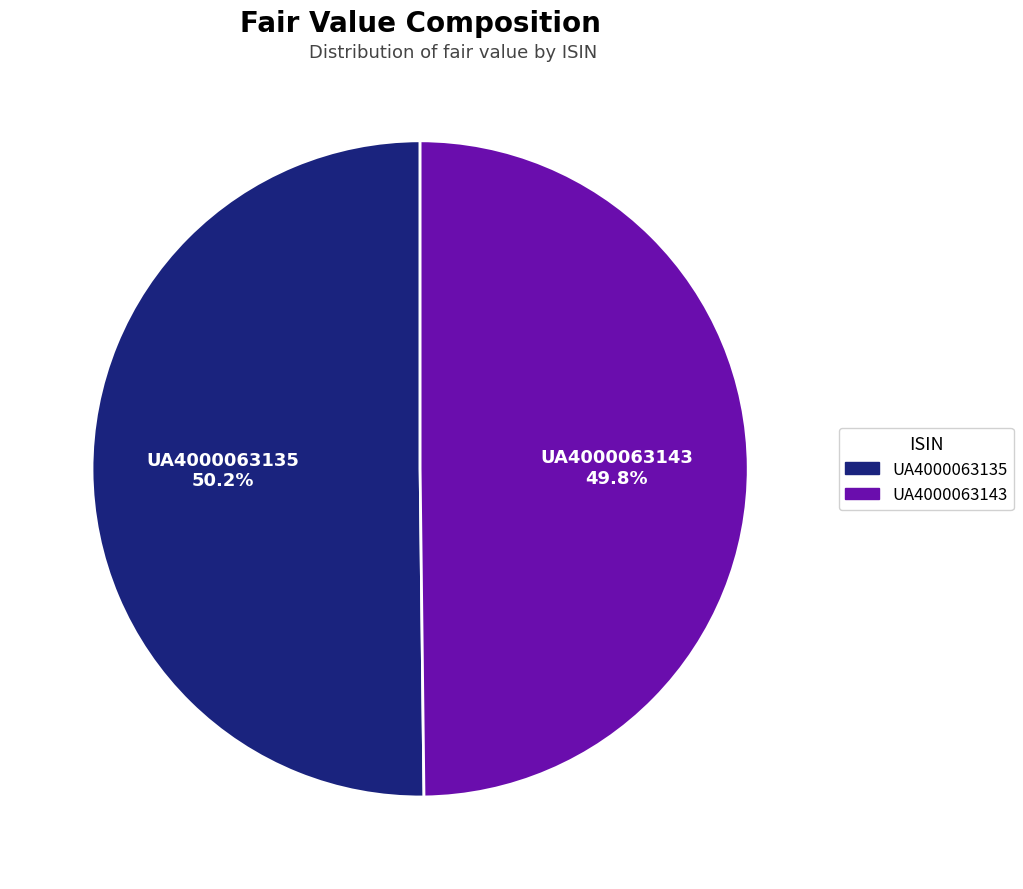

How many segments does this pie chart have?

2